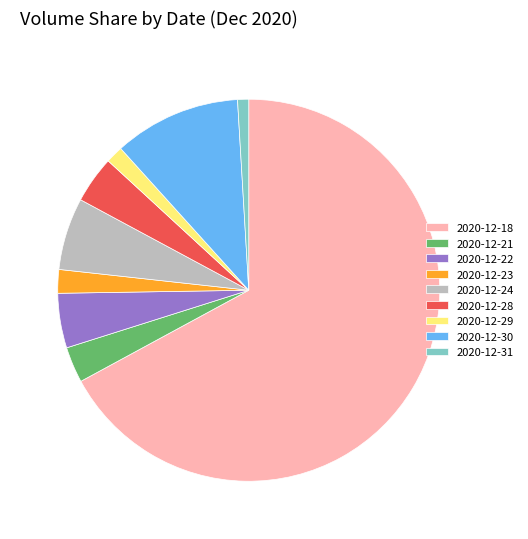

Is 2020-12-31 the majority of the pie?

No